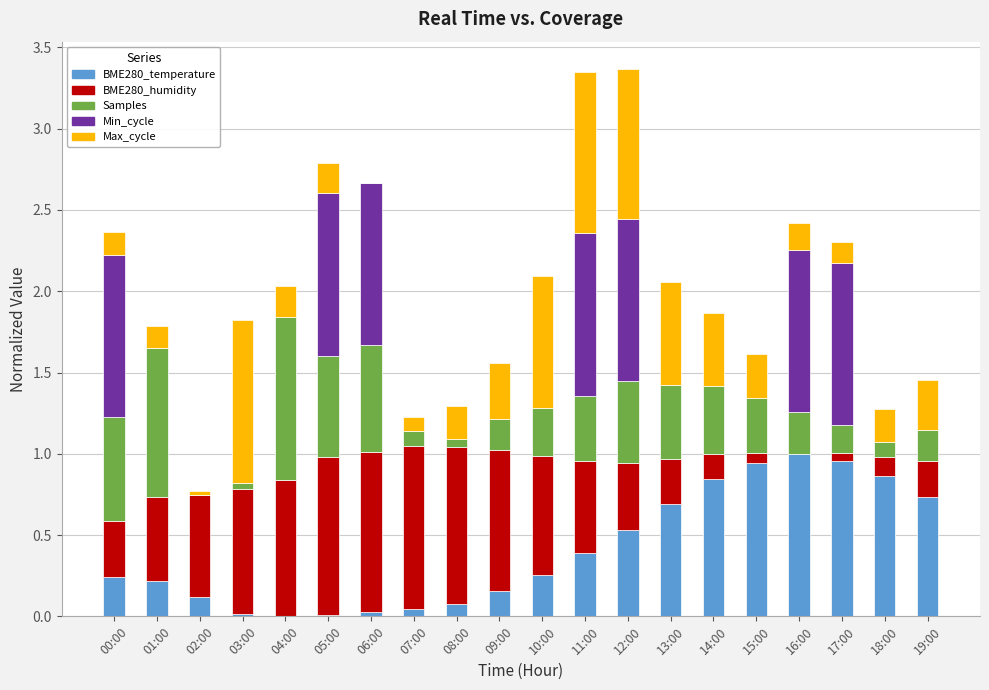

True or false: BME280_temperature has a value of 0.0 at 06:00.

False